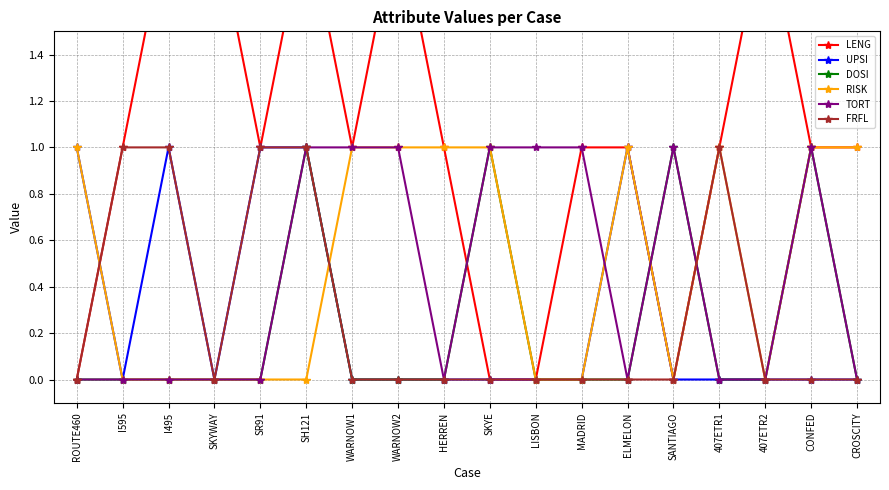

The value of DOSI at 407ETR2 is 0. True or false?

True